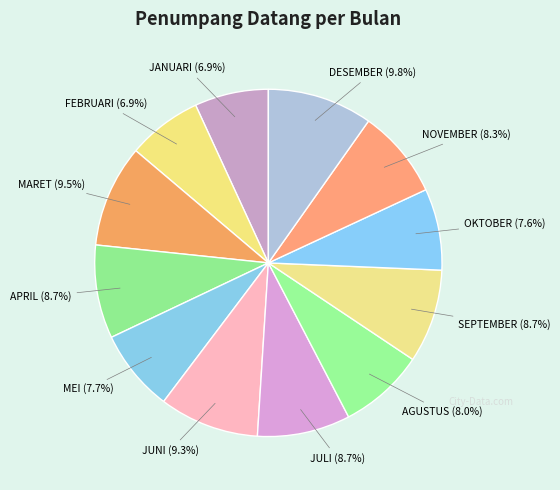

What percentage is the MEI slice, to the nearest percent?

8%